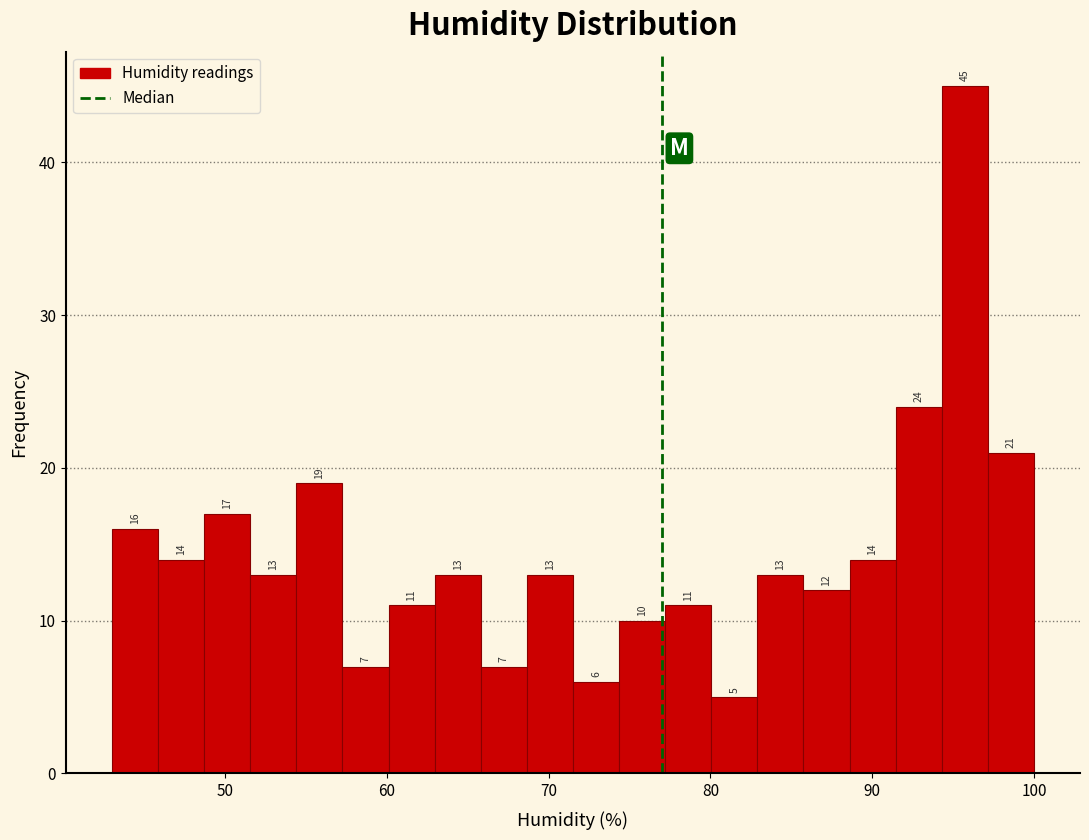

Read against the x-axis, roughly where is the centre of the tallest bar?

96